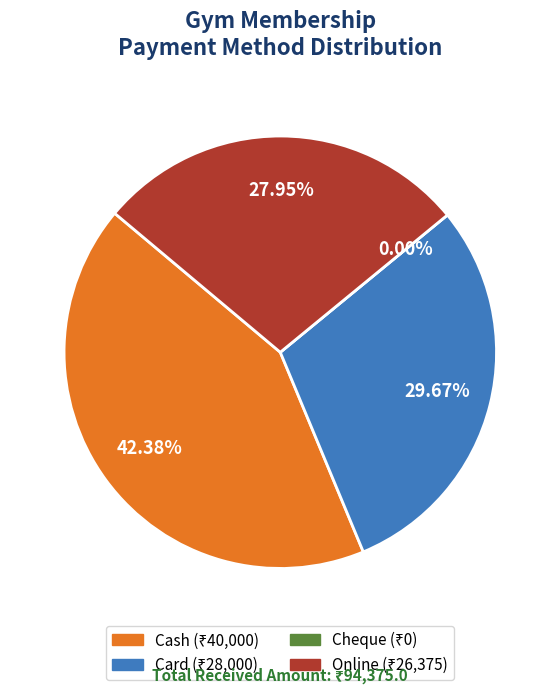

To the nearest percent, what is the difference between the largest and smallest slice percentages?

42%